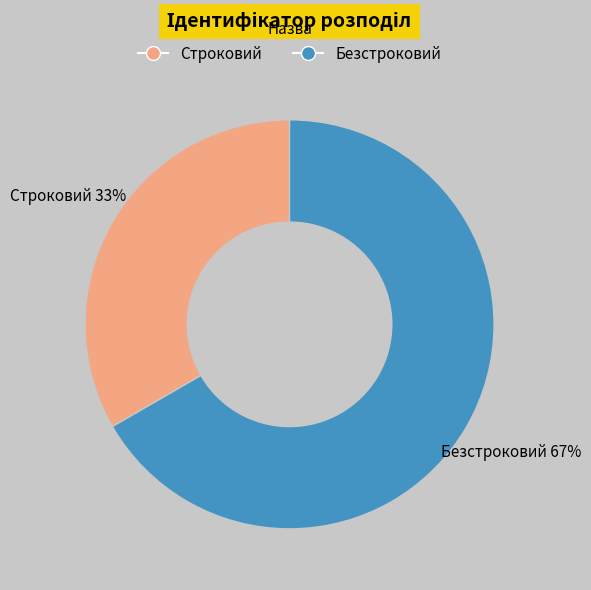

To the nearest percent, what is the combined percentage of Строковий and Безстроковий?

100%